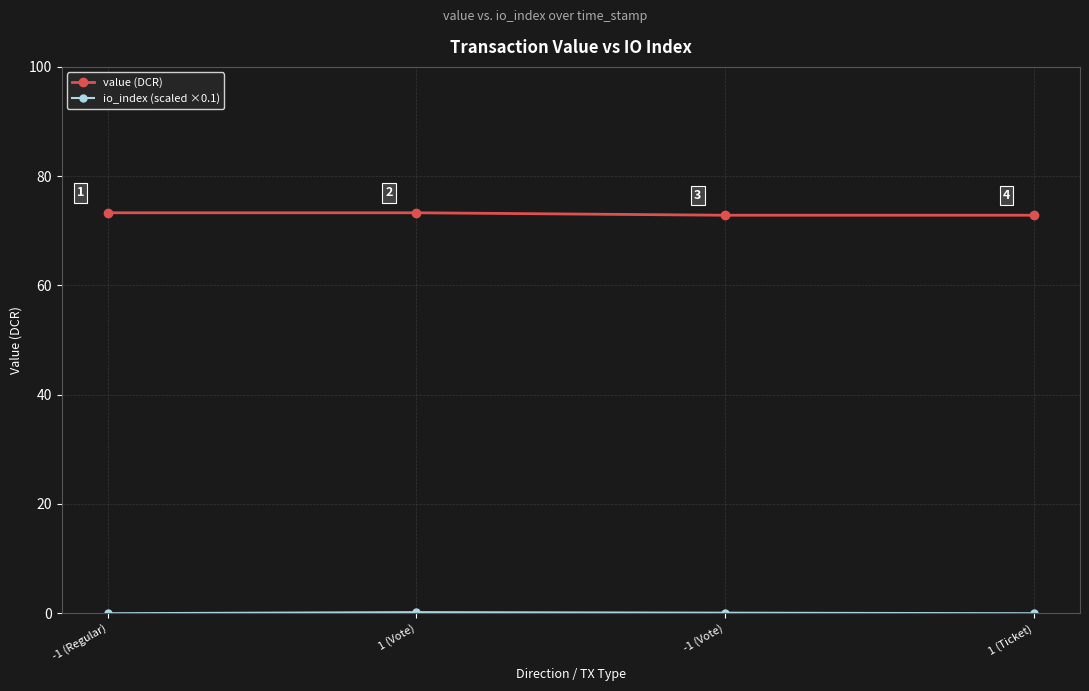

Is this an area chart (filled region under the line)?

No